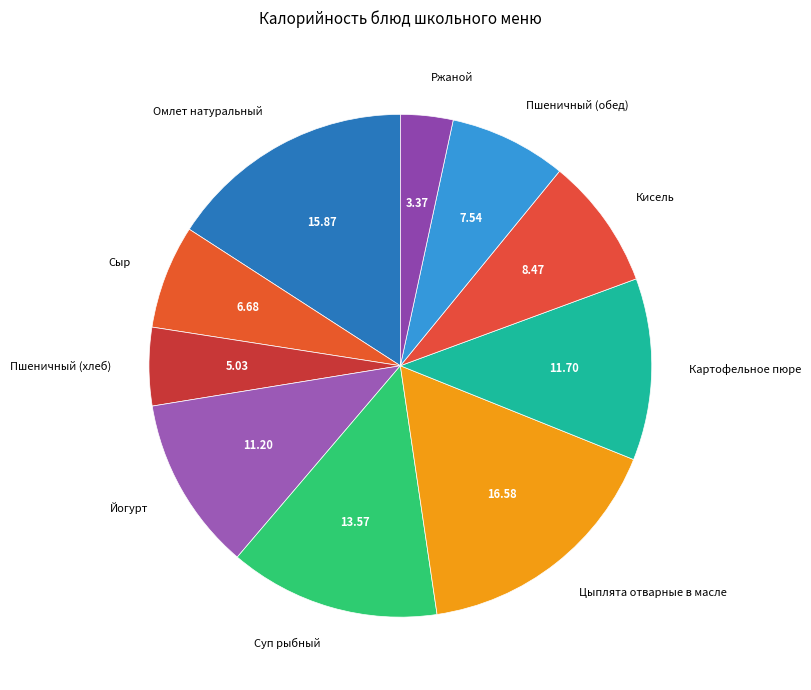

Which slice is the smallest?

Ржаной